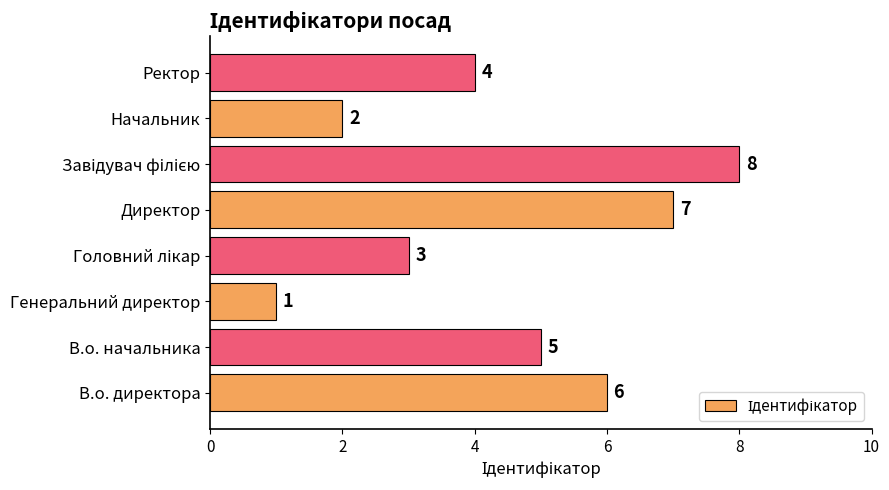

Count the values in the range 3 to 7.

5